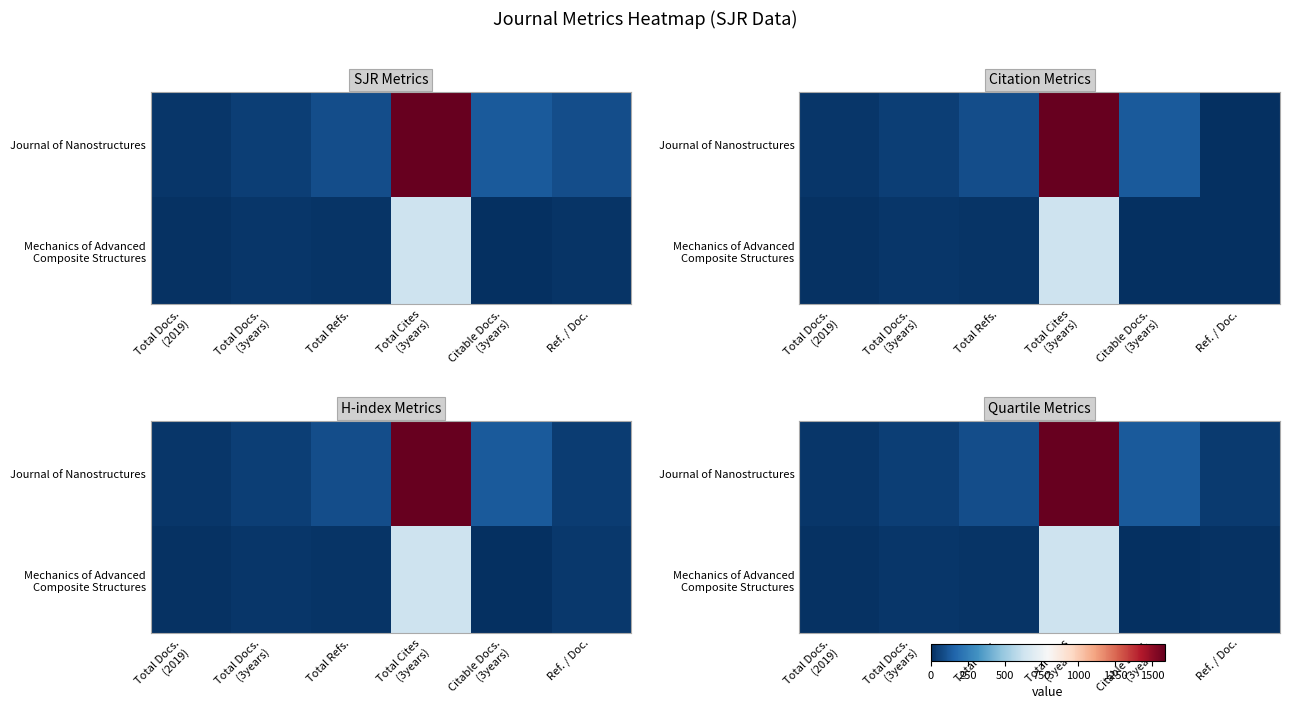

At which label does Journal of Nanostructures first exceed 88?

Total Cites (3years)